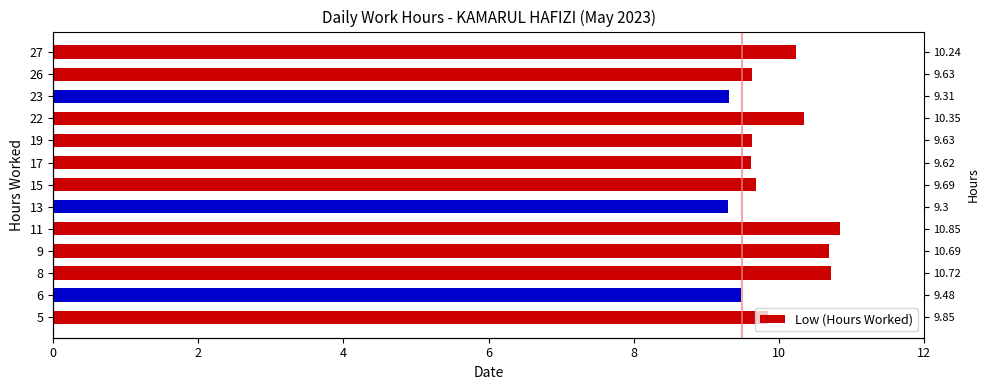

What is the value of the 9th bar from the left?

10.8